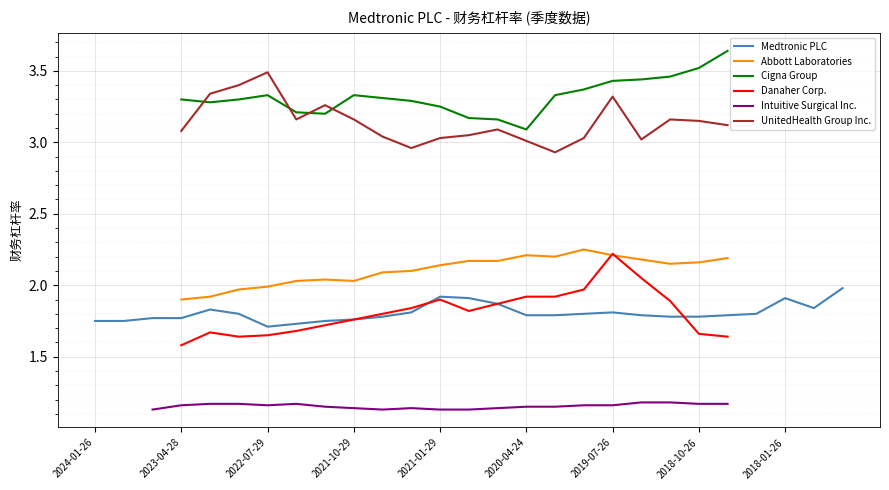

Is the value of Cigna Group at 2022-04-29 greater than the value of Medtronic PLC at 2021-04-30?

Yes